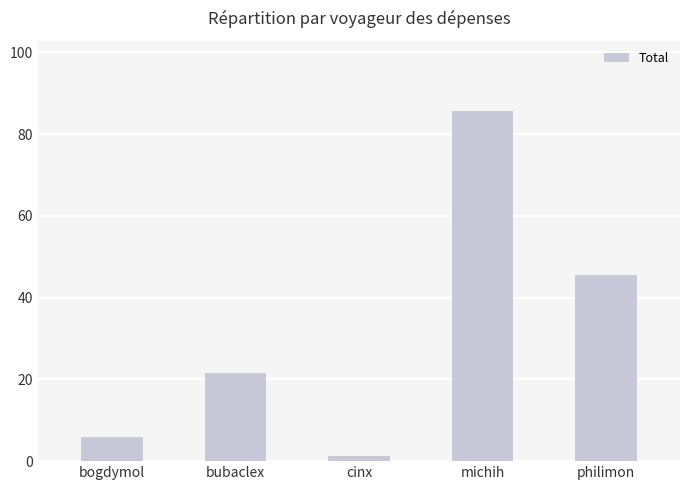

What is the difference between the second highest and second lowest values?

39.4